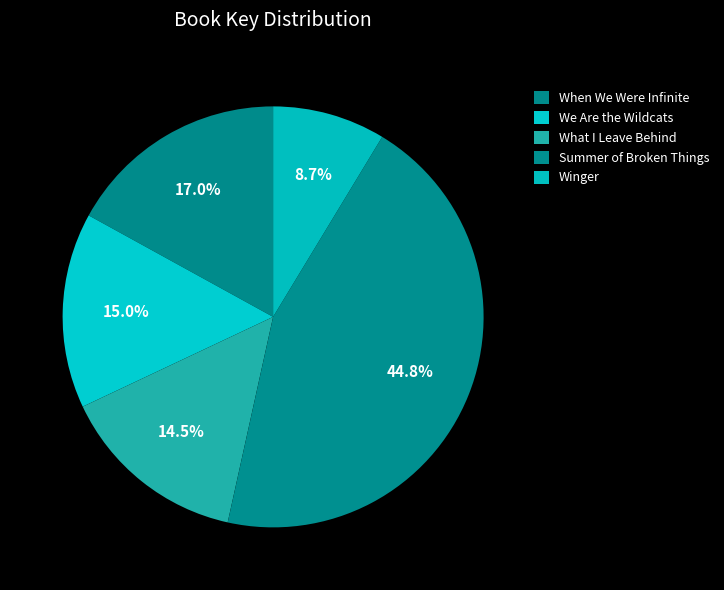

Is it true that When We Were Infinite is 17% of the pie?

True